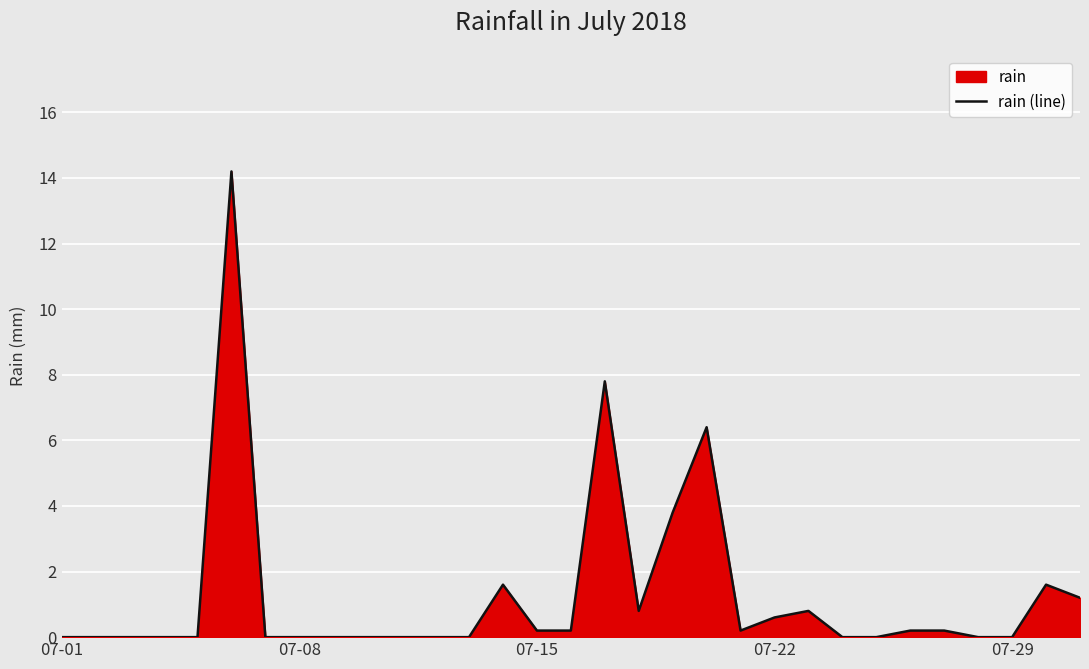

Reading left to right, transcribe all the data shown in this chart.

0.0	0.0	0.0	0.0	0.0	14.2	0.0	0.0	0.0	0.0	0.0	0.0	0.0	1.6	0.2	0.2	7.8	0.8	3.8	6.4	0.2	0.6	0.8	0.0	0.0	0.2	0.2	0.0	0.0	1.6	1.2